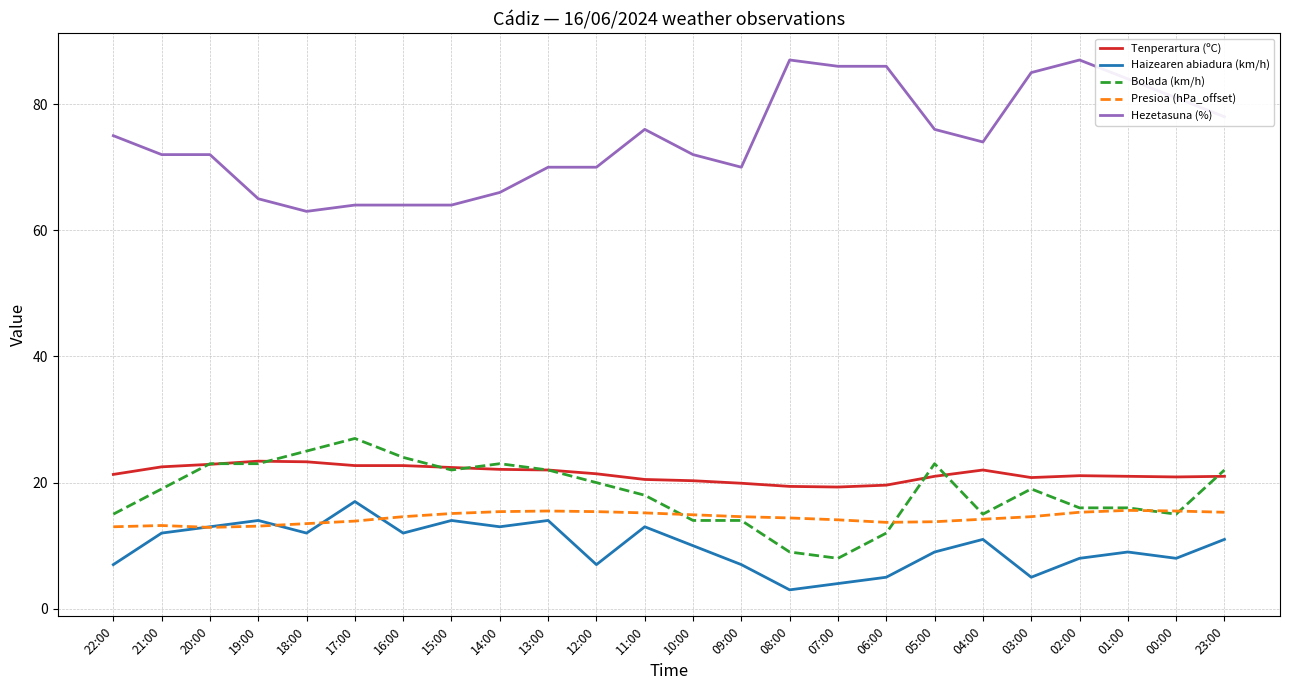

What is the approximate value of Presioa (hPa_offset) at 01:00?

15.6